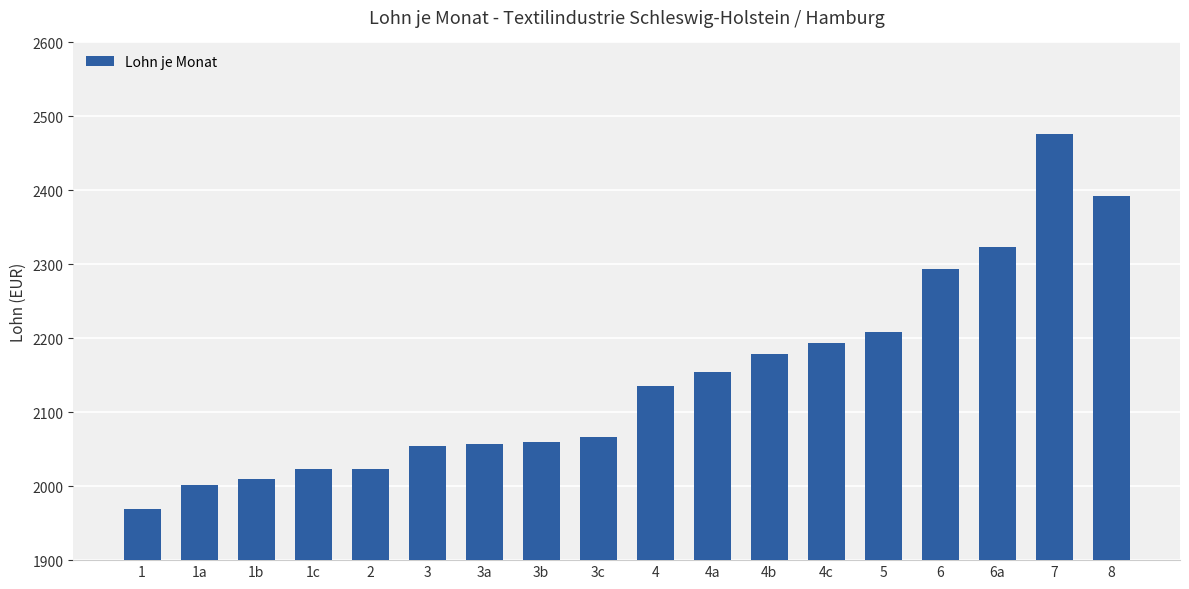

What is the value of the 14th bar from the left?

2208